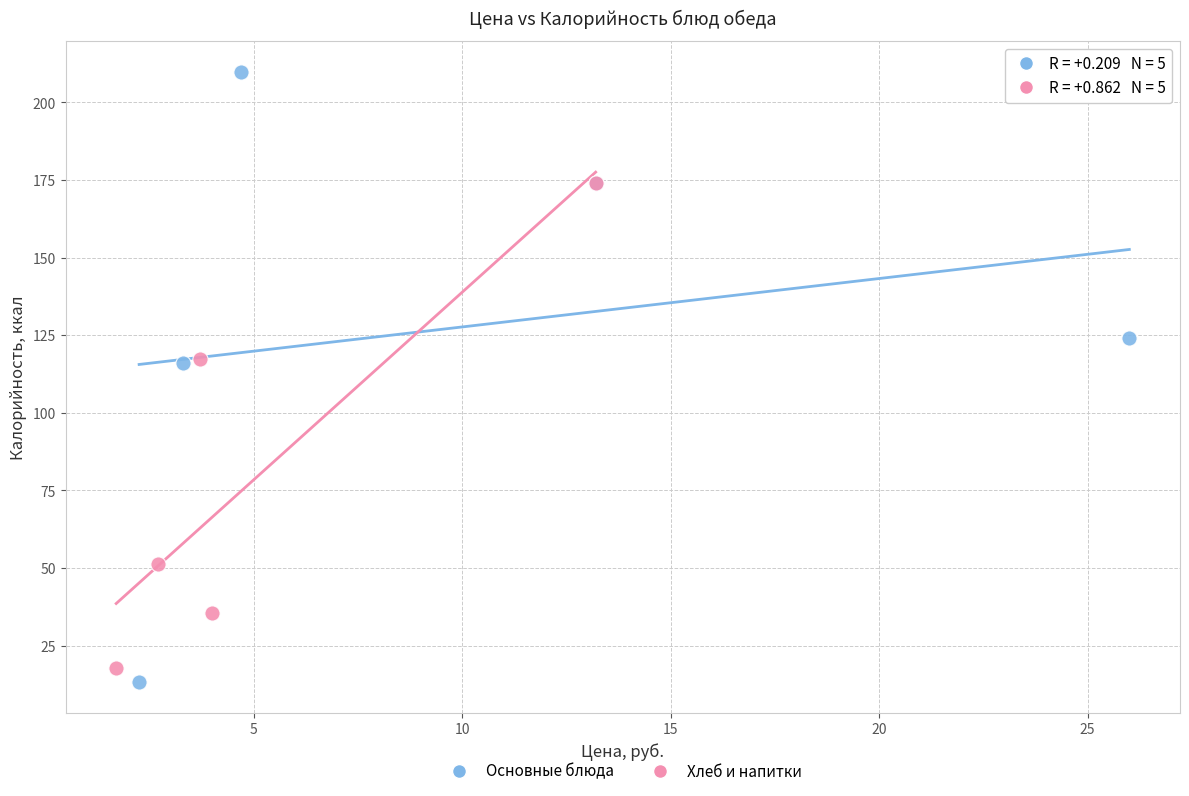

What are all the series names shown in the legend?

Основные блюда, Хлеб и напитки